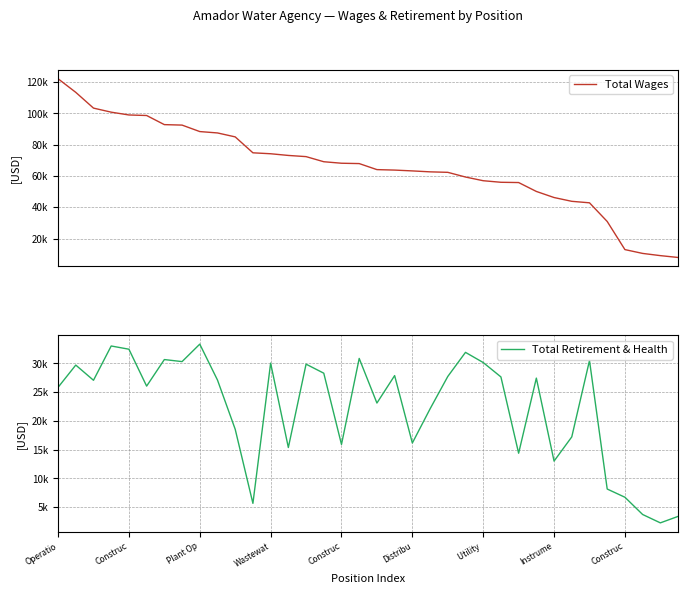

How many interior local valleys does the Total Retirement & Health series have?

11